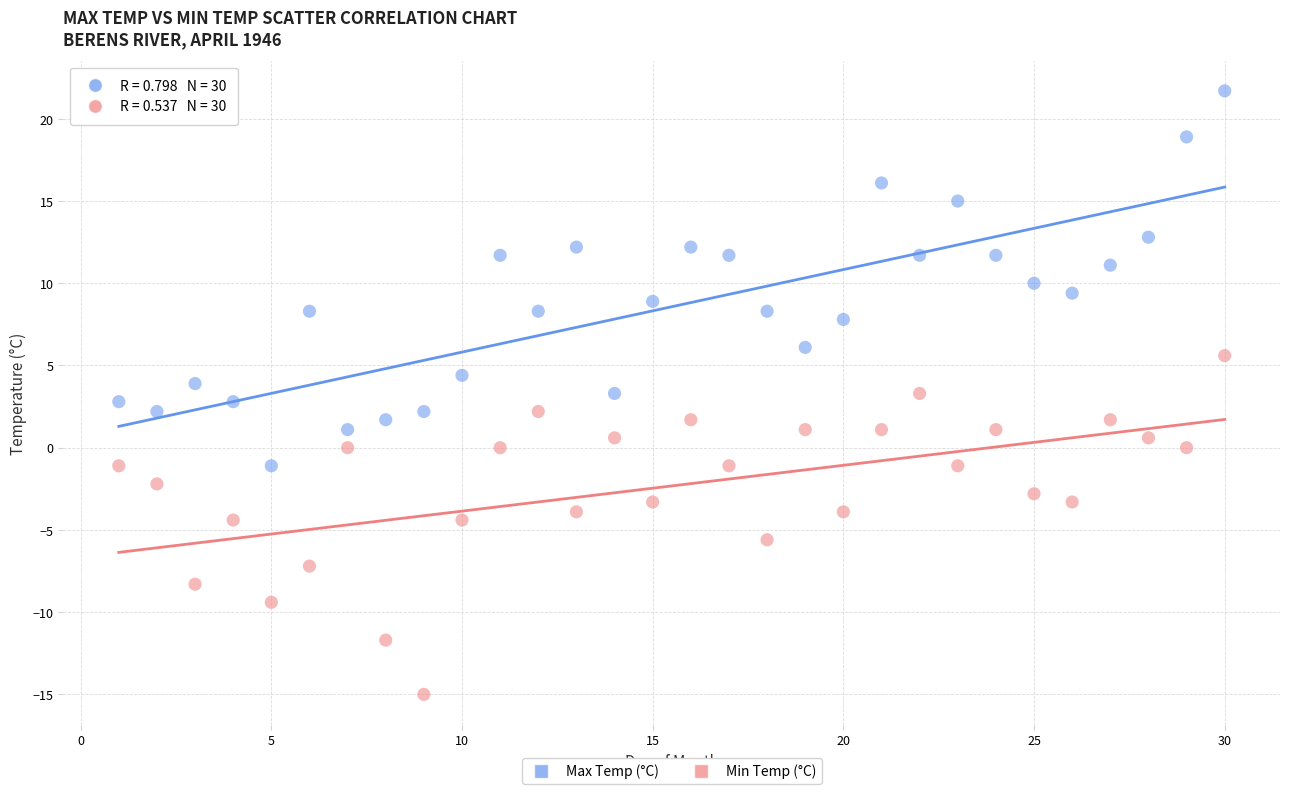

Which series reaches the minimum Y coordinate?

Min Temp (°C)